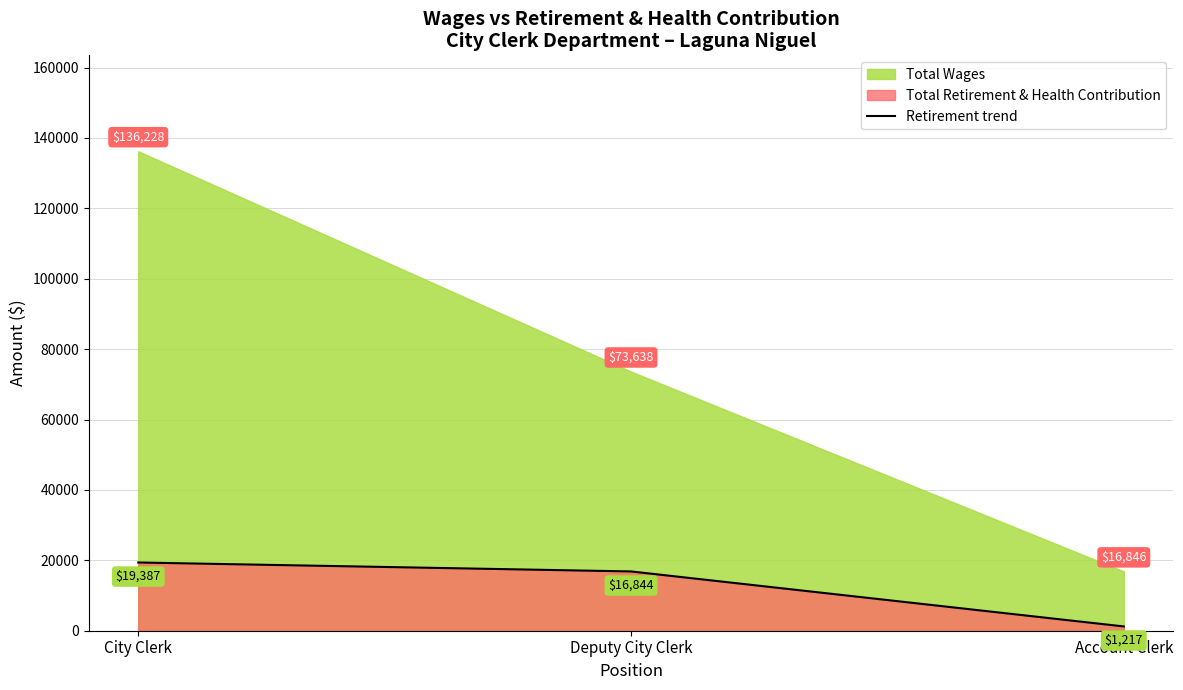

What is the approximate value at City Clerk, to the nearest 10?

19390